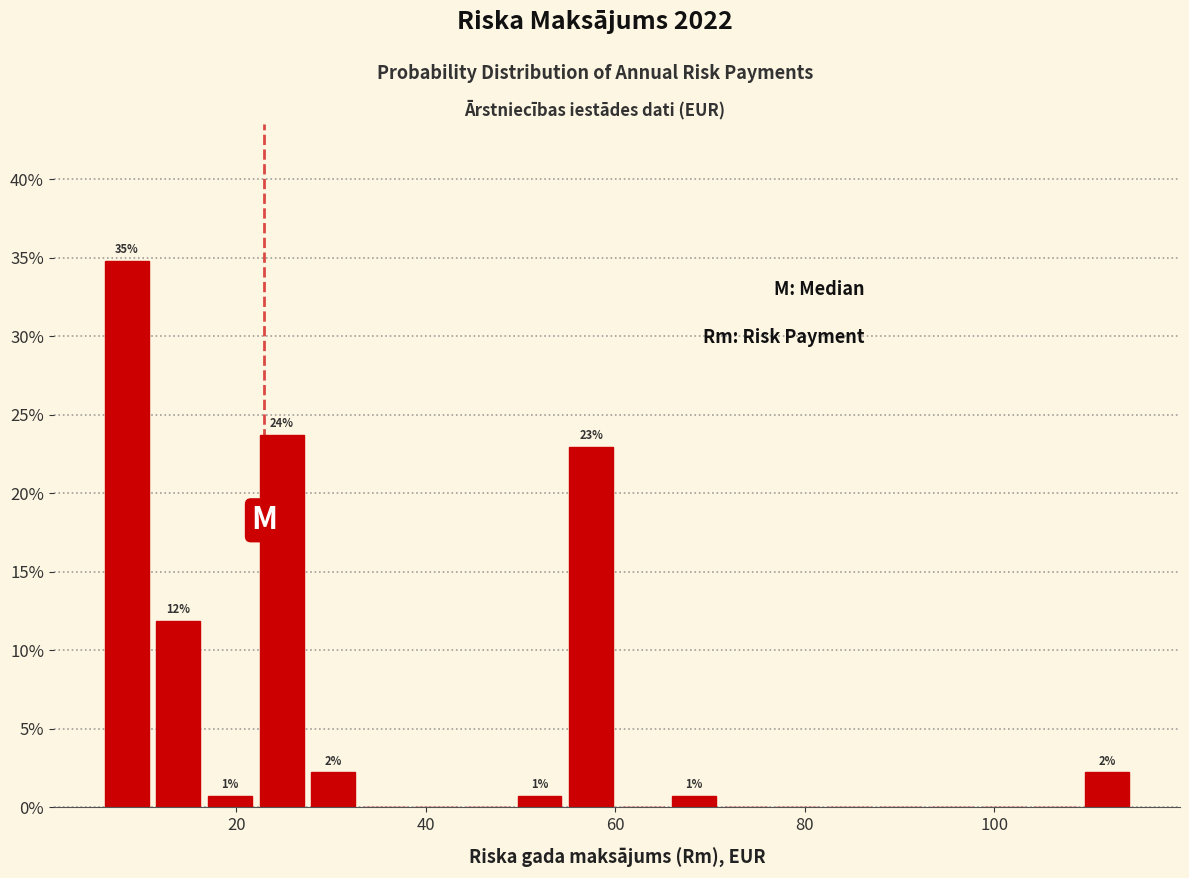

Around what value on the x-axis is the tallest bar? Give the approximate position of its centre, as read against the axis.

8